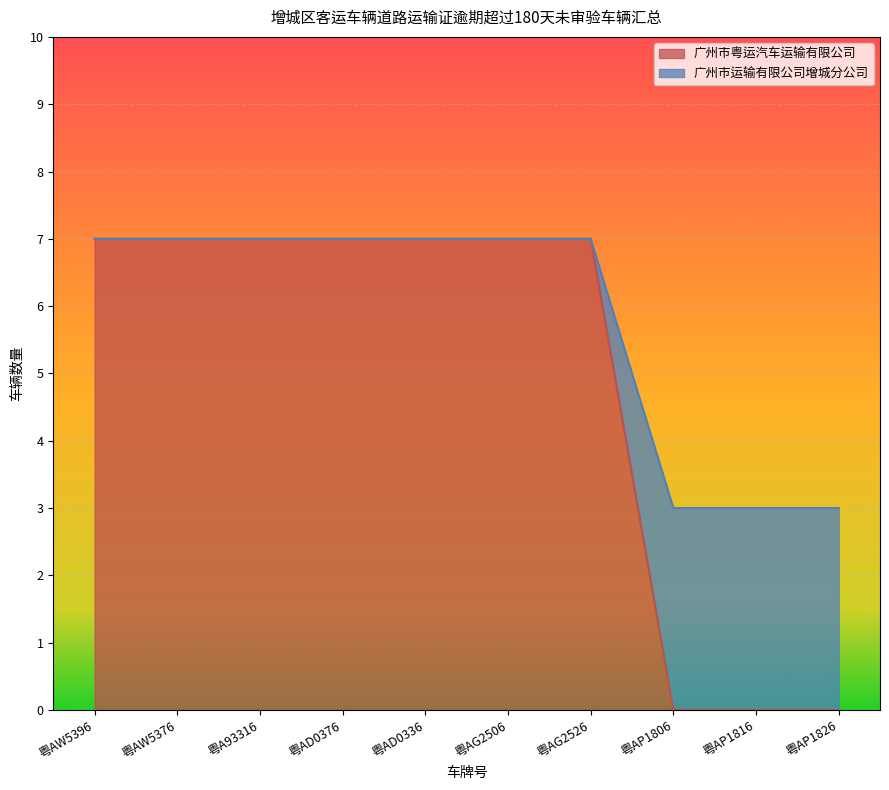

True or false: 广州市运输有限公司增城分公司 and 广州市粤运汽车运输有限公司 cross at least once.

False